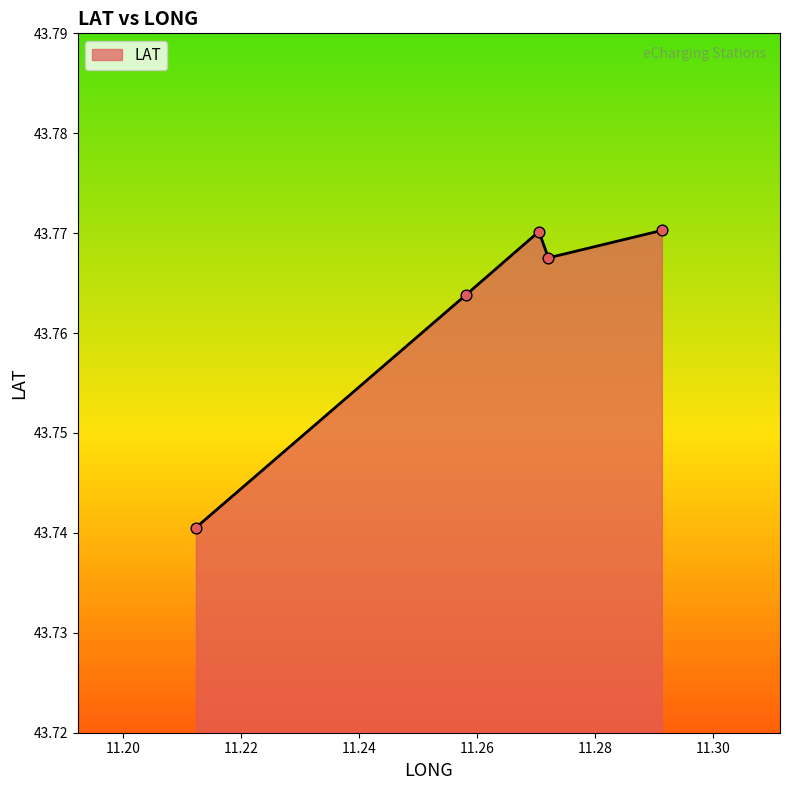

True or false: there are more than 1 points higher than both neighbors.

False